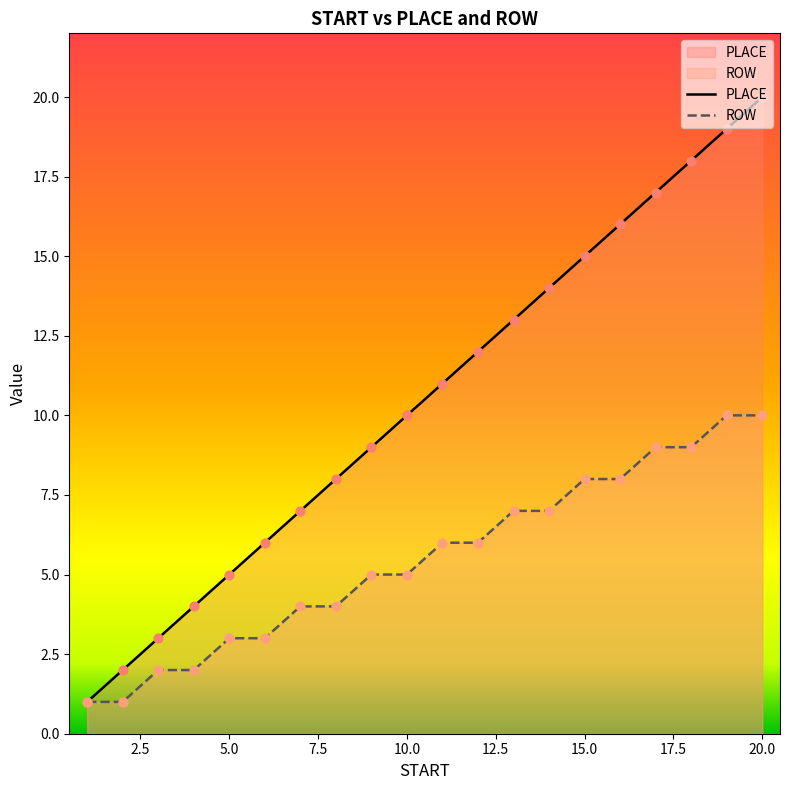

Which series reaches the minimum Y coordinate?

PLACE